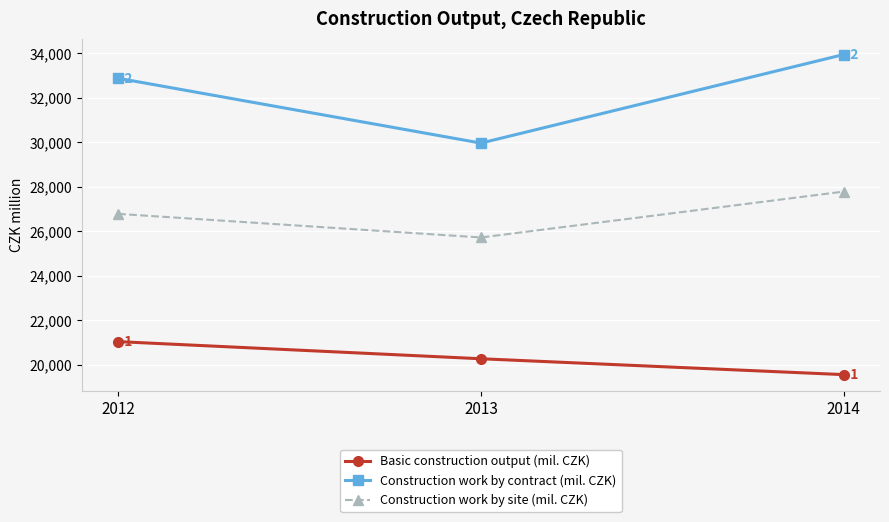

Does the chart display data point markers on the line(s)?

Yes